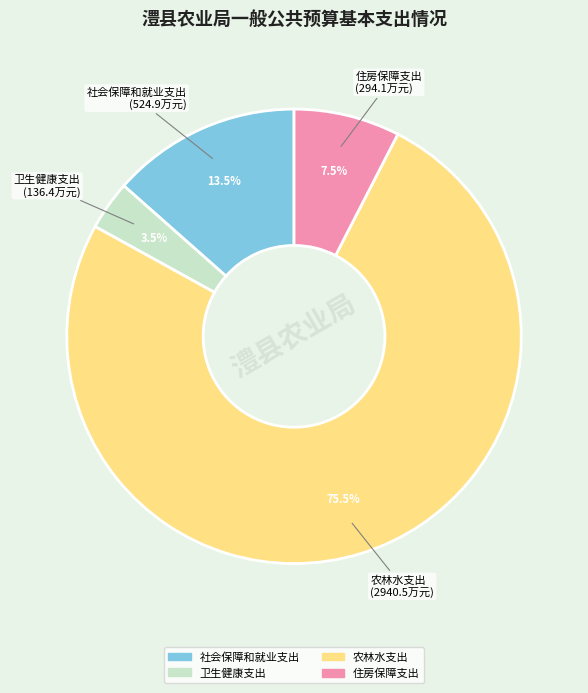

Which slice represents more than half of the pie?

农林水支出